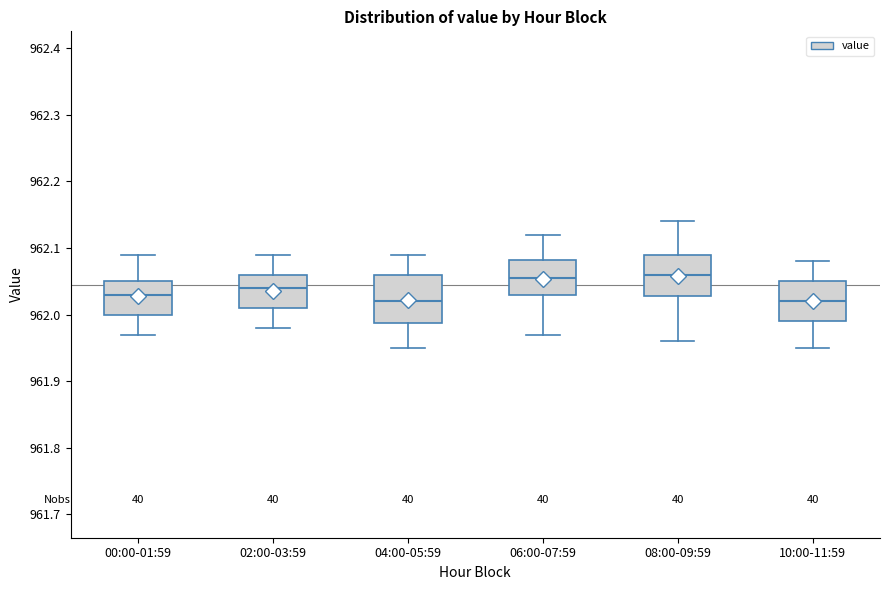

Reading left to right, read every box against the y-axis: the position of its median line, the range the box covers, and the ends of its whiskers. The values are not printed on the chart, so give them approximately, as read against the axis.

00:00-01:59: median 962.03, box 962.00 to 962.05, whiskers 961.97 to 962.09
02:00-03:59: median 962.04, box 962.01 to 962.06, whiskers 961.98 to 962.09
04:00-05:59: median 962.02, box 961.99 to 962.06, whiskers 961.95 to 962.09
06:00-07:59: median 962.06, box 962.03 to 962.08, whiskers 961.97 to 962.12
08:00-09:59: median 962.06, box 962.03 to 962.09, whiskers 961.96 to 962.14
10:00-11:59: median 962.02, box 961.99 to 962.05, whiskers 961.95 to 962.08